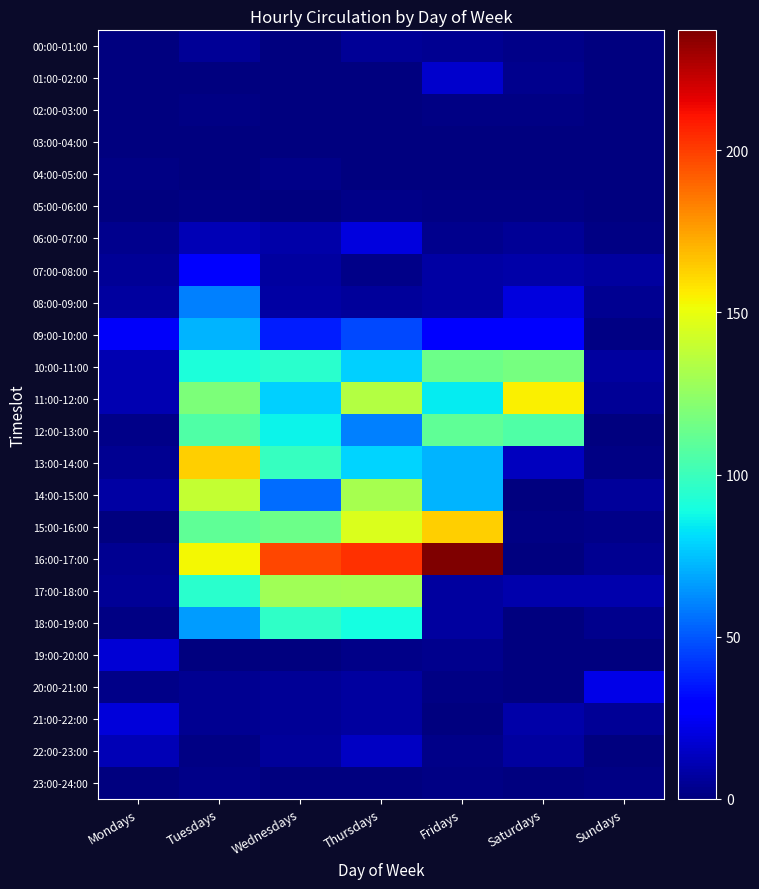

Reading left to right, extract all data points from this chart.

00:00-01:00: Mondays=0	Tuesdays=5	Wednesdays=0	Thursdays=5	Fridays=4	Saturdays=2	Sundays=0
01:00-02:00: Mondays=0	Tuesdays=0	Wednesdays=0	Thursdays=0	Fridays=16	Saturdays=3	Sundays=0
02:00-03:00: Mondays=0	Tuesdays=1	Wednesdays=0	Thursdays=0	Fridays=1	Saturdays=1	Sundays=0
03:00-04:00: Mondays=0	Tuesdays=0	Wednesdays=0	Thursdays=0	Fridays=0	Saturdays=0	Sundays=0
04:00-05:00: Mondays=1	Tuesdays=0	Wednesdays=2	Thursdays=0	Fridays=0	Saturdays=0	Sundays=0
05:00-06:00: Mondays=0	Tuesdays=1	Wednesdays=0	Thursdays=2	Fridays=1	Saturdays=1	Sundays=0
06:00-07:00: Mondays=3	Tuesdays=12	Wednesdays=9	Thursdays=20	Fridays=3	Saturdays=5	Sundays=1
07:00-08:00: Mondays=5	Tuesdays=28	Wednesdays=7	Thursdays=2	Fridays=8	Saturdays=9	Sundays=7
08:00-09:00: Mondays=7	Tuesdays=60	Wednesdays=8	Thursdays=6	Fridays=8	Saturdays=20	Sundays=4
09:00-10:00: Mondays=25	Tuesdays=72	Wednesdays=37	Thursdays=47	Fridays=27	Saturdays=29	Sundays=1
10:00-11:00: Mondays=11	Tuesdays=91	Wednesdays=95	Thursdays=78	Fridays=114	Saturdays=117	Sundays=7
11:00-12:00: Mondays=11	Tuesdays=119	Wednesdays=78	Thursdays=135	Fridays=85	Saturdays=155	Sundays=5
12:00-13:00: Mondays=2	Tuesdays=106	Wednesdays=87	Thursdays=60	Fridays=111	Saturdays=106	Sundays=0
13:00-14:00: Mondays=4	Tuesdays=163	Wednesdays=99	Thursdays=79	Fridays=72	Saturdays=13	Sundays=1
14:00-15:00: Mondays=8	Tuesdays=139	Wednesdays=55	Thursdays=131	Fridays=72	Saturdays=0	Sundays=6
15:00-16:00: Mondays=0	Tuesdays=111	Wednesdays=114	Thursdays=146	Fridays=163	Saturdays=1	Sundays=2
16:00-17:00: Mondays=4	Tuesdays=153	Wednesdays=198	Thursdays=203	Fridays=237	Saturdays=0	Sundays=4
17:00-18:00: Mondays=5	Tuesdays=95	Wednesdays=129	Thursdays=130	Fridays=7	Saturdays=10	Sundays=10
18:00-19:00: Mondays=1	Tuesdays=66	Wednesdays=97	Thursdays=89	Fridays=7	Saturdays=0	Sundays=3
19:00-20:00: Mondays=18	Tuesdays=0	Wednesdays=0	Thursdays=2	Fridays=3	Saturdays=0	Sundays=0
20:00-21:00: Mondays=2	Tuesdays=4	Wednesdays=5	Thursdays=7	Fridays=1	Saturdays=0	Sundays=22
21:00-22:00: Mondays=19	Tuesdays=4	Wednesdays=5	Thursdays=7	Fridays=0	Saturdays=9	Sundays=5
22:00-23:00: Mondays=12	Tuesdays=1	Wednesdays=6	Thursdays=14	Fridays=2	Saturdays=7	Sundays=0
23:00-24:00: Mondays=0	Tuesdays=2	Wednesdays=0	Thursdays=0	Fridays=1	Saturdays=0	Sundays=1